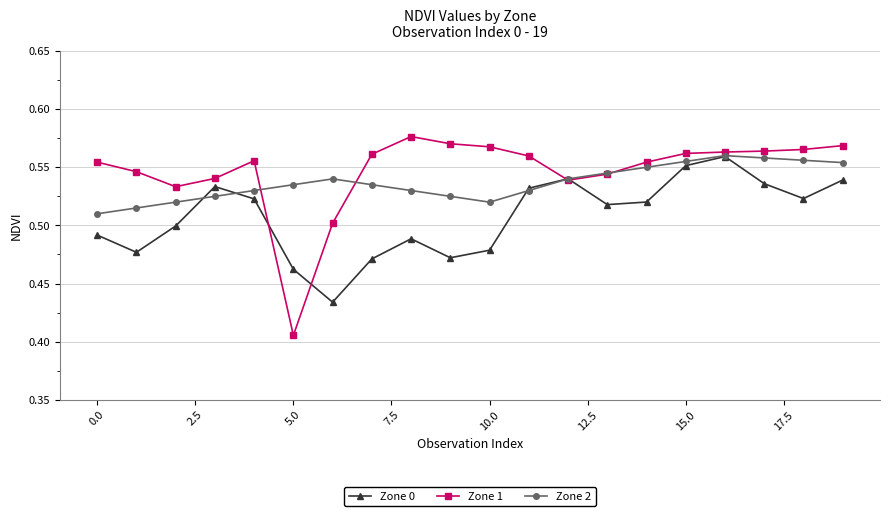

Count the Zone 2 values in the range 0 to 1.

20